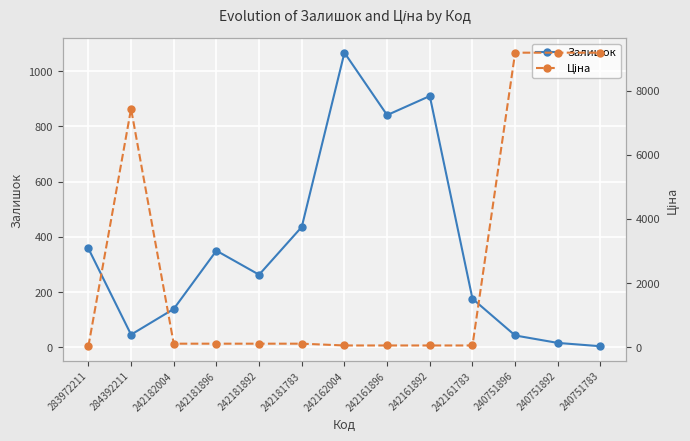

Is it true that Ціна equals 55.9 at 242161896?

True